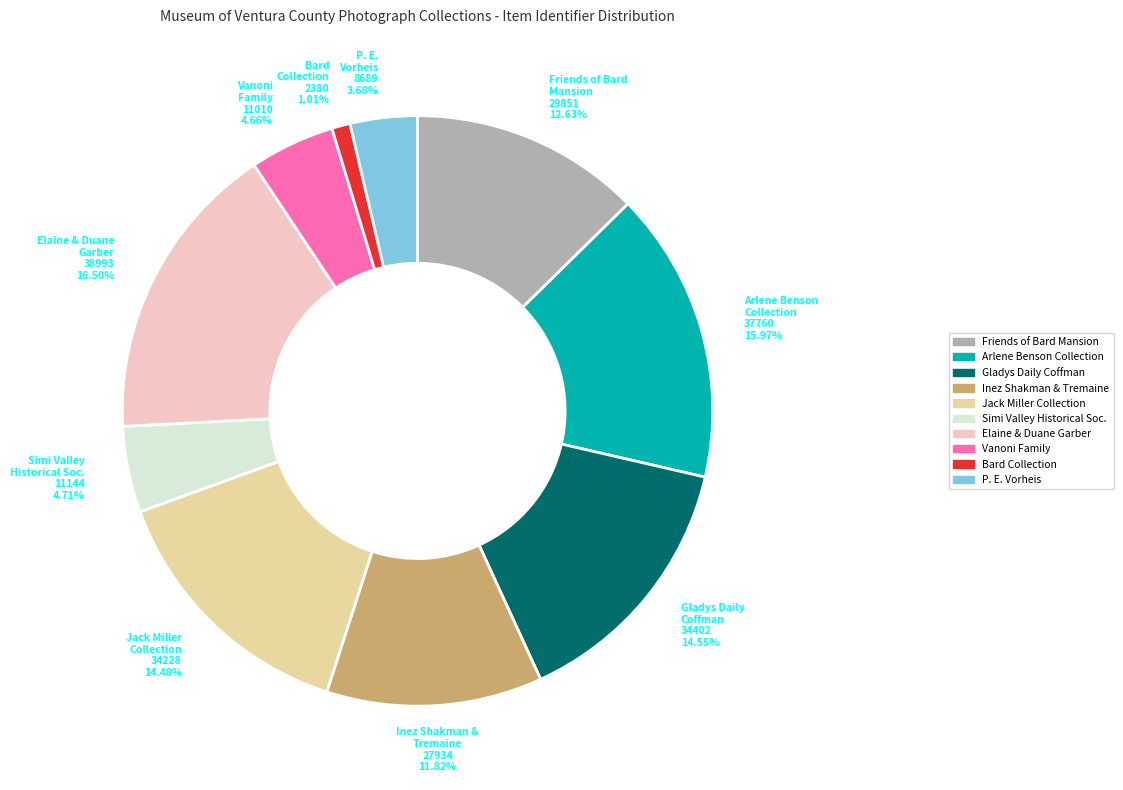

Is there a majority slice in this chart?

No